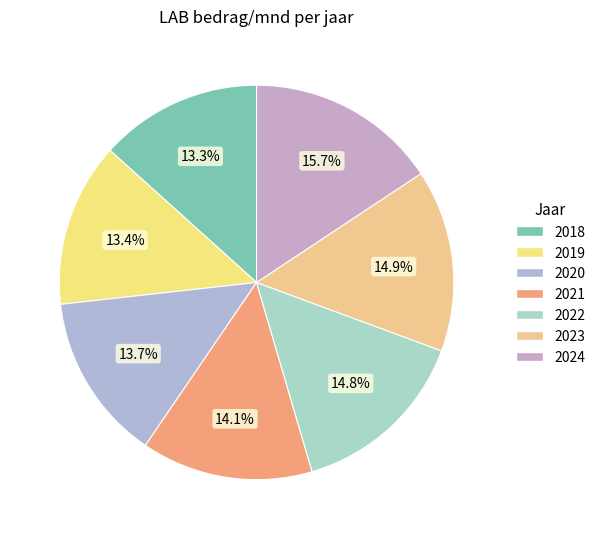

To the nearest percent, what percentage of the pie is 2022?

15%